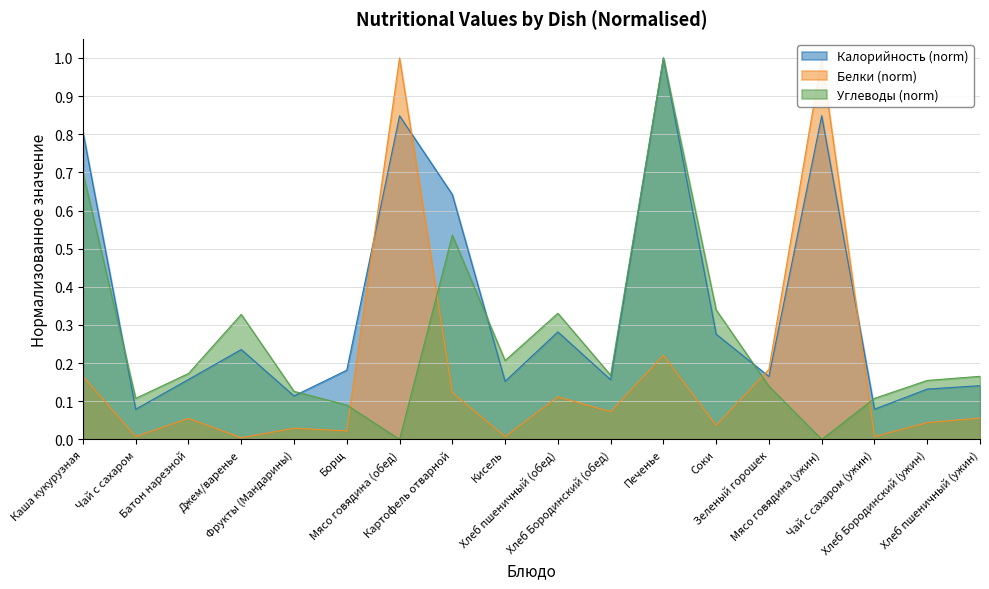

Rank the series by their maximum value, from highest to lowest.

Калорийность, Белки, Углеводы